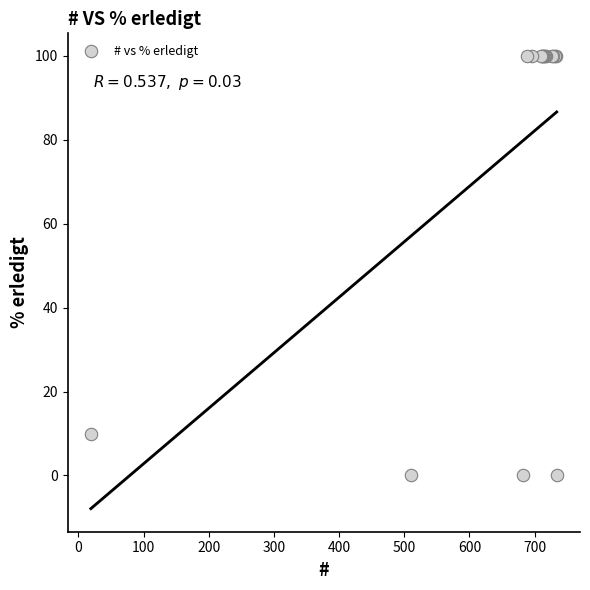

What Y value in the scatter plot is closest to 50?

10